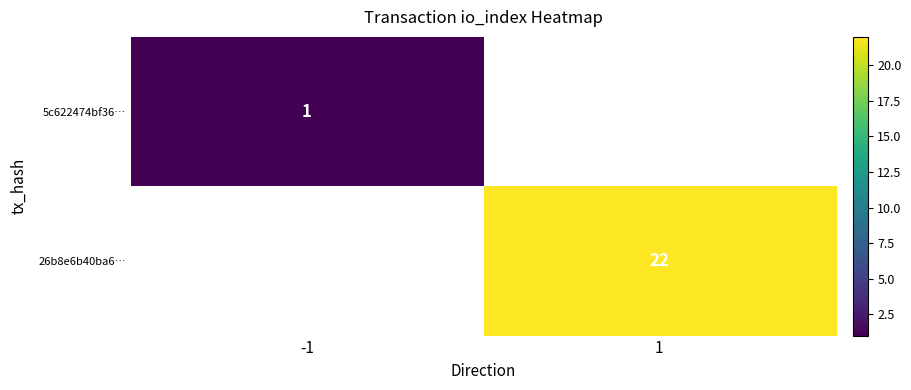

Count the number of data series in this chart.

2